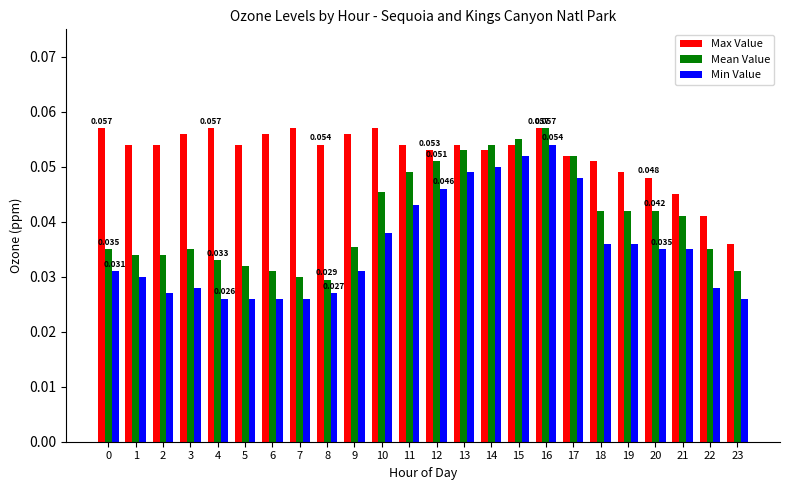

Between 1 and 22, which series saw the biggest shift?

Max Value